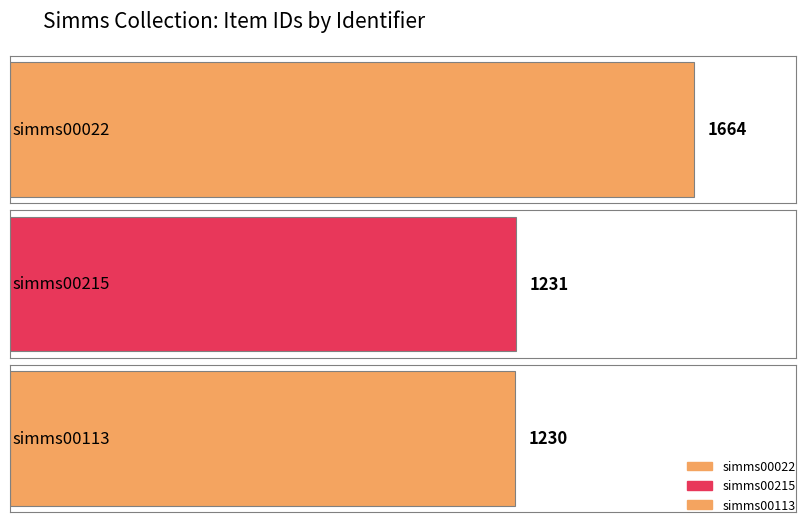

What is the sum of all values?

4125